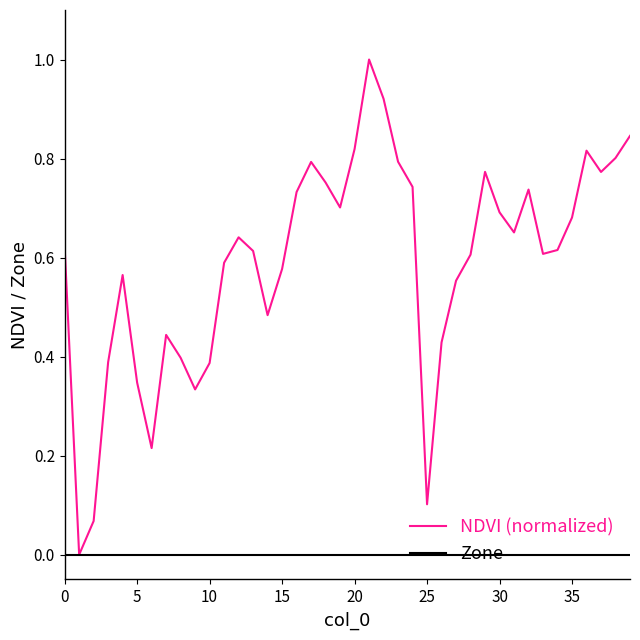

What is the highest value of the NDVI (normalized) series?

1.0